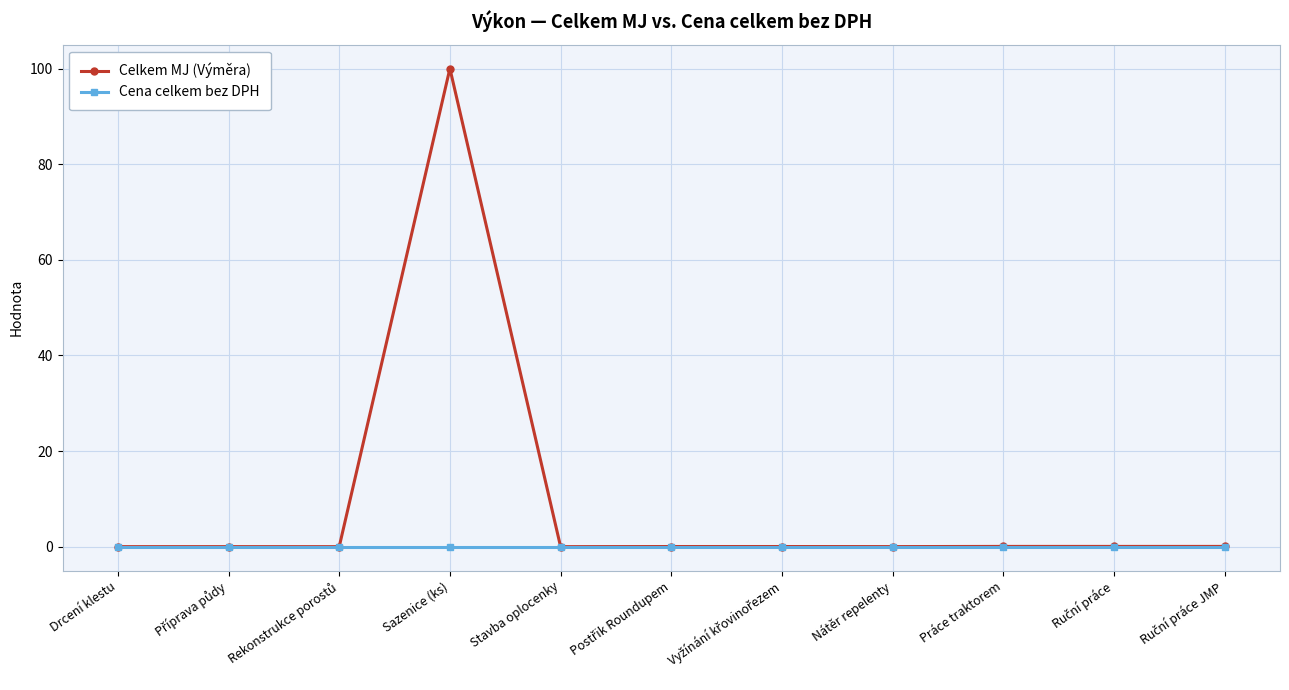

List the series in order of their peak value, lowest first.

Cena celkem bez DPH, Celkem MJ (Výměra)